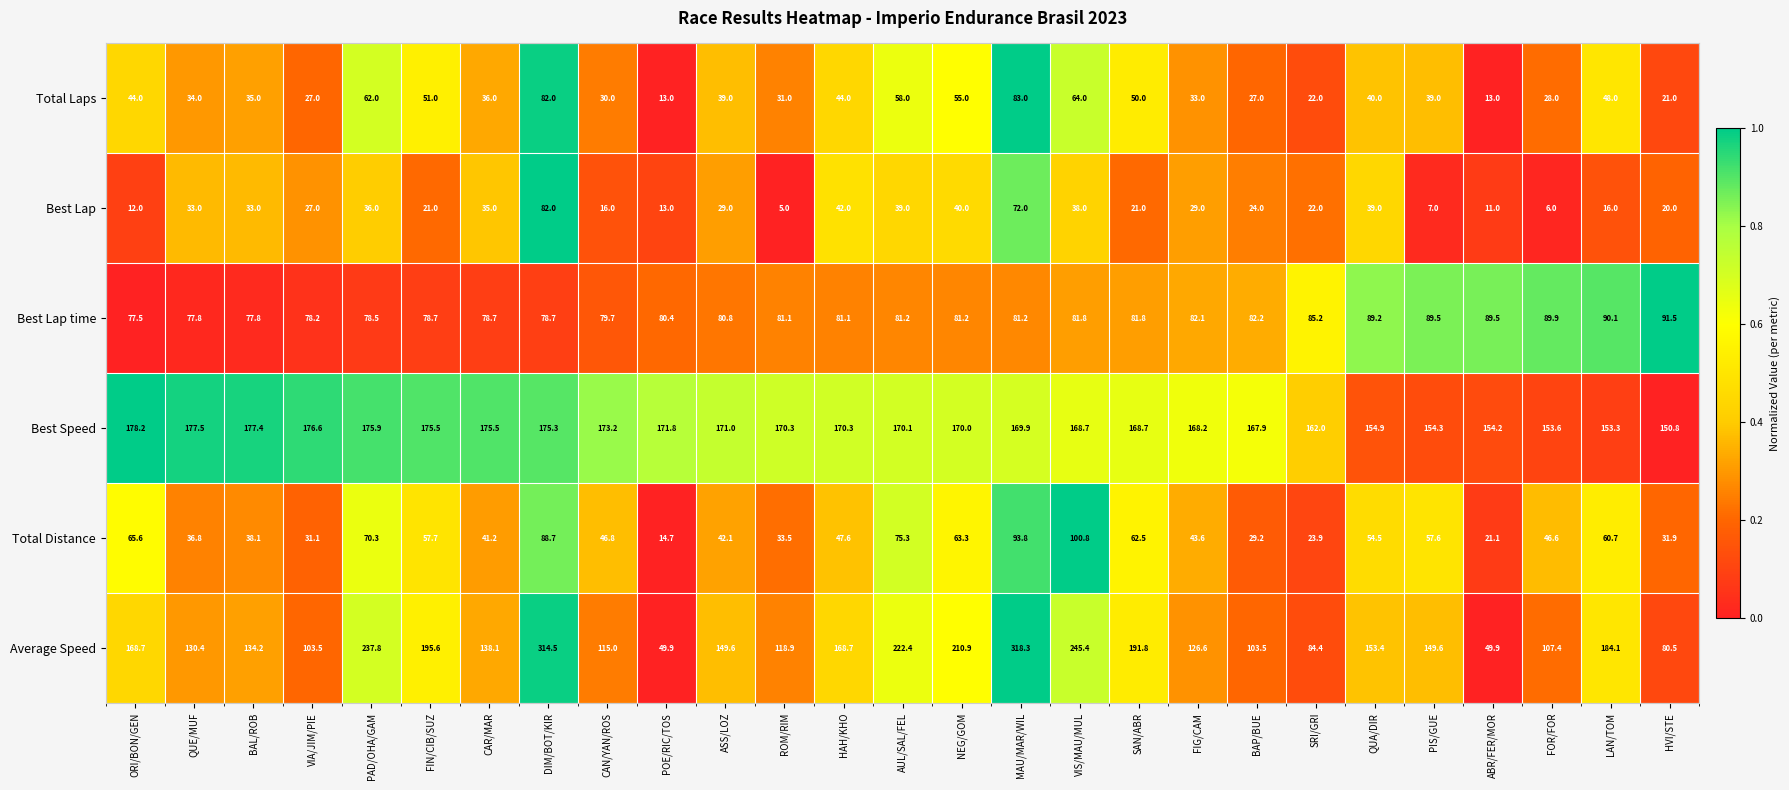

What is the average value of the Best Lap series?

28.4